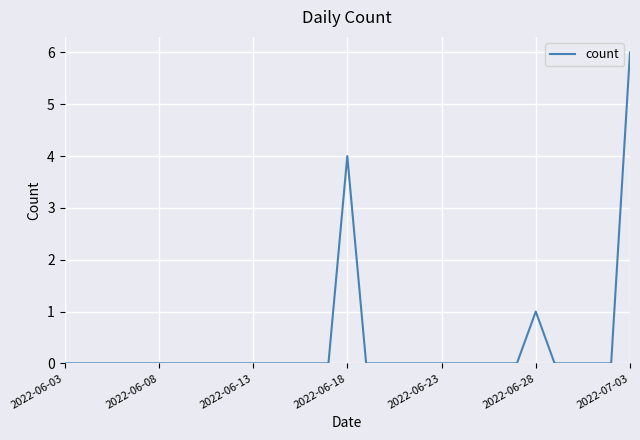

How many values are between 0 and 1?

29